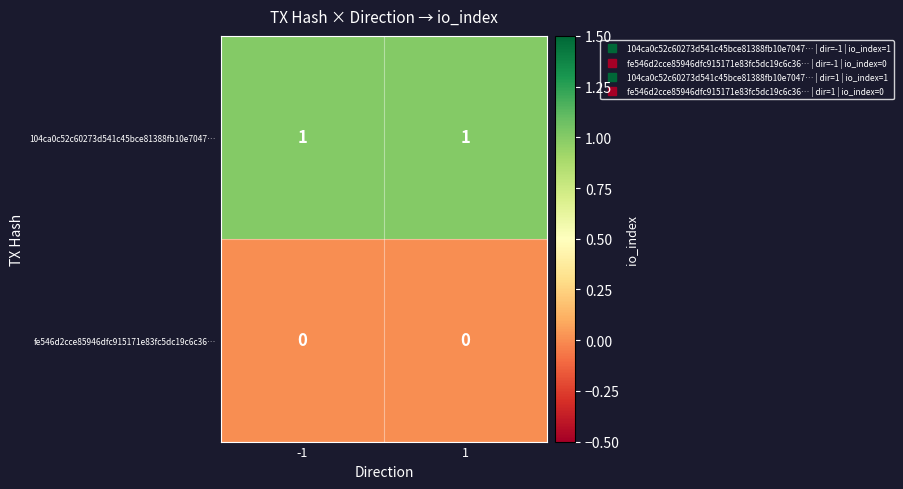

The fe546d2cce85946dfc915171e83fc5dc19c6c36… series shows 0 at 1. True or false?

True